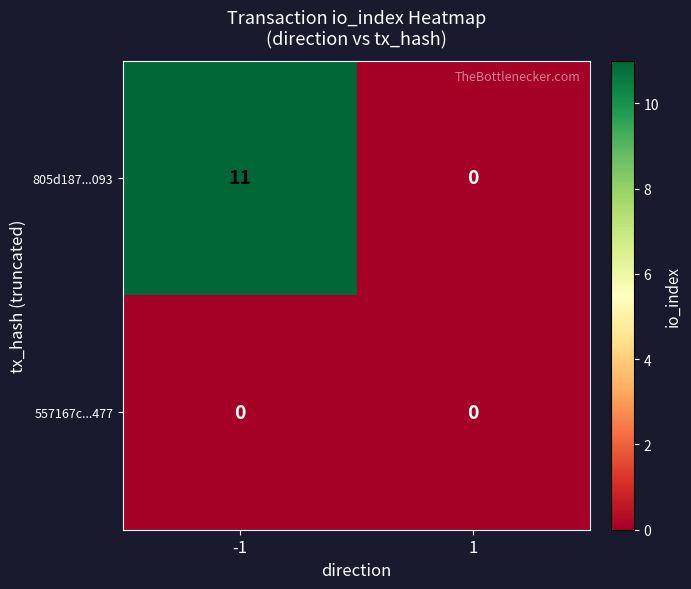

At how many categories does at least one series exceed 8?

1